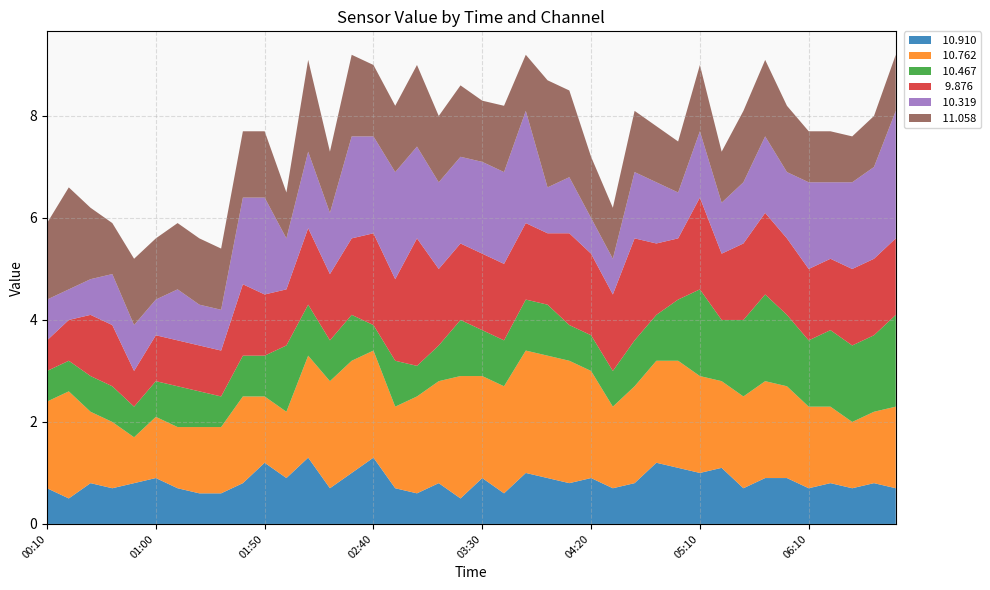

Reading left to right, what are all the values shown in this chart?

 10.910: 0.7	0.5	0.8	0.7	0.8	0.9	0.7	0.6	0.6	0.8	1.2	0.9	1.3	0.7	1.0	1.3	0.7	0.6	0.8	0.5	0.9	0.6	1.0	0.9	0.8	0.9	0.7	0.8	1.2	1.1	1.0	1.1	0.7	0.9	0.9	0.7	0.8	0.7	0.8	0.7
 10.762: 1.7	2.1	1.4	1.3	0.9	1.2	1.2	1.3	1.3	1.7	1.3	1.3	2.0	2.1	2.2	2.1	1.6	1.9	2.0	2.4	2.0	2.1	2.4	2.4	2.4	2.1	1.6	1.9	2.0	2.1	1.9	1.7	1.8	1.9	1.8	1.6	1.5	1.3	1.4	1.6
 10.467: 0.6	0.6	0.7	0.7	0.6	0.7	0.8	0.7	0.6	0.8	0.8	1.3	1.0	0.8	0.9	0.5	0.9	0.6	0.7	1.1	0.9	0.9	1.0	1.0	0.7	0.7	0.7	0.9	0.9	1.2	1.7	1.2	1.5	1.7	1.4	1.3	1.5	1.5	1.5	1.8
  9.876: 0.6	0.8	1.2	1.2	0.7	0.9	0.9	0.9	0.9	1.4	1.2	1.1	1.5	1.3	1.5	1.8	1.6	2.5	1.5	1.5	1.5	1.5	1.5	1.4	1.8	1.6	1.5	2.0	1.4	1.2	1.8	1.3	1.5	1.6	1.5	1.4	1.4	1.5	1.5	1.5
 10.319: 0.8	0.6	0.7	1.0	0.9	0.7	1.0	0.8	0.8	1.7	1.9	1.0	1.5	1.2	2.0	1.9	2.1	1.8	1.7	1.7	1.8	1.8	2.2	0.9	1.1	0.7	0.7	1.3	1.2	0.9	1.3	1.0	1.2	1.5	1.3	1.7	1.5	1.7	1.8	2.5
 11.058: 1.5	2.0	1.4	1.0	1.3	1.2	1.3	1.3	1.2	1.3	1.3	0.9	1.8	1.2	1.6	1.4	1.3	1.6	1.3	1.4	1.2	1.3	1.1	2.1	1.7	1.2	1.0	1.2	1.1	1.0	1.3	1.0	1.4	1.5	1.3	1.0	1.0	0.9	1.0	1.1